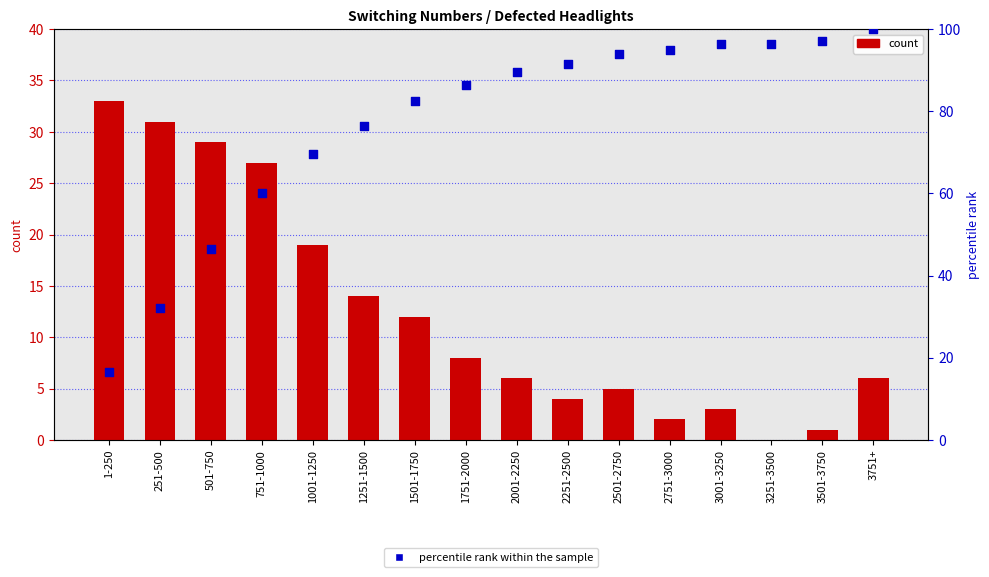

Which series contains the highest Y value?

percentile rank within the sample